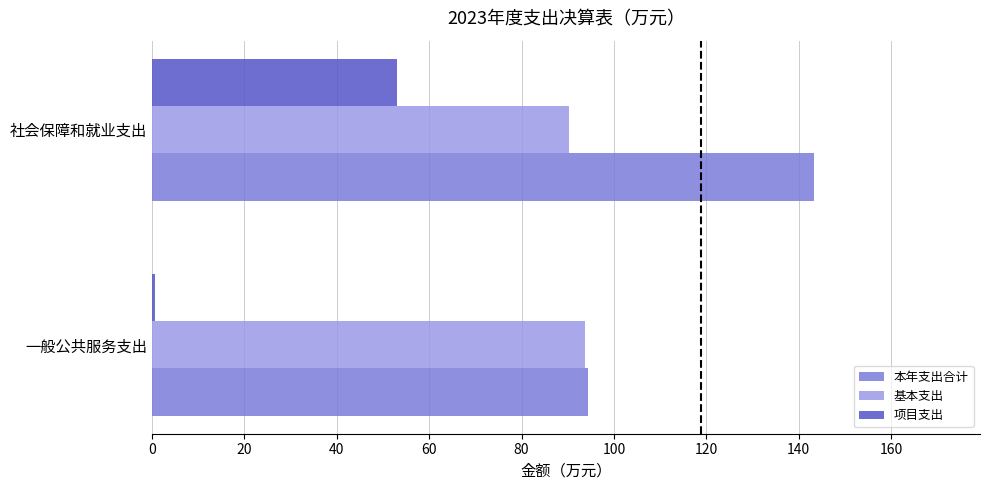

Rank the series by their maximum value, from highest to lowest.

本年支出合计, 基本支出, 项目支出